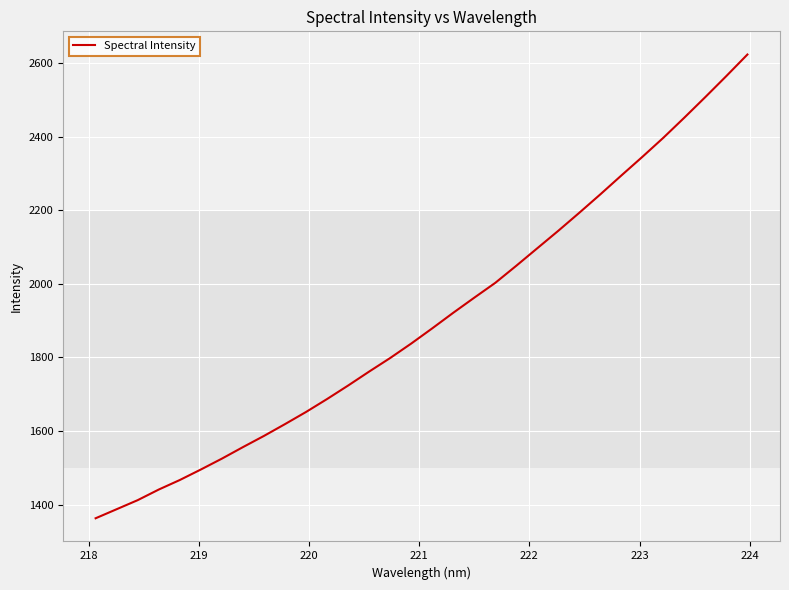

What is the minimum value shown in the chart?

1362.6